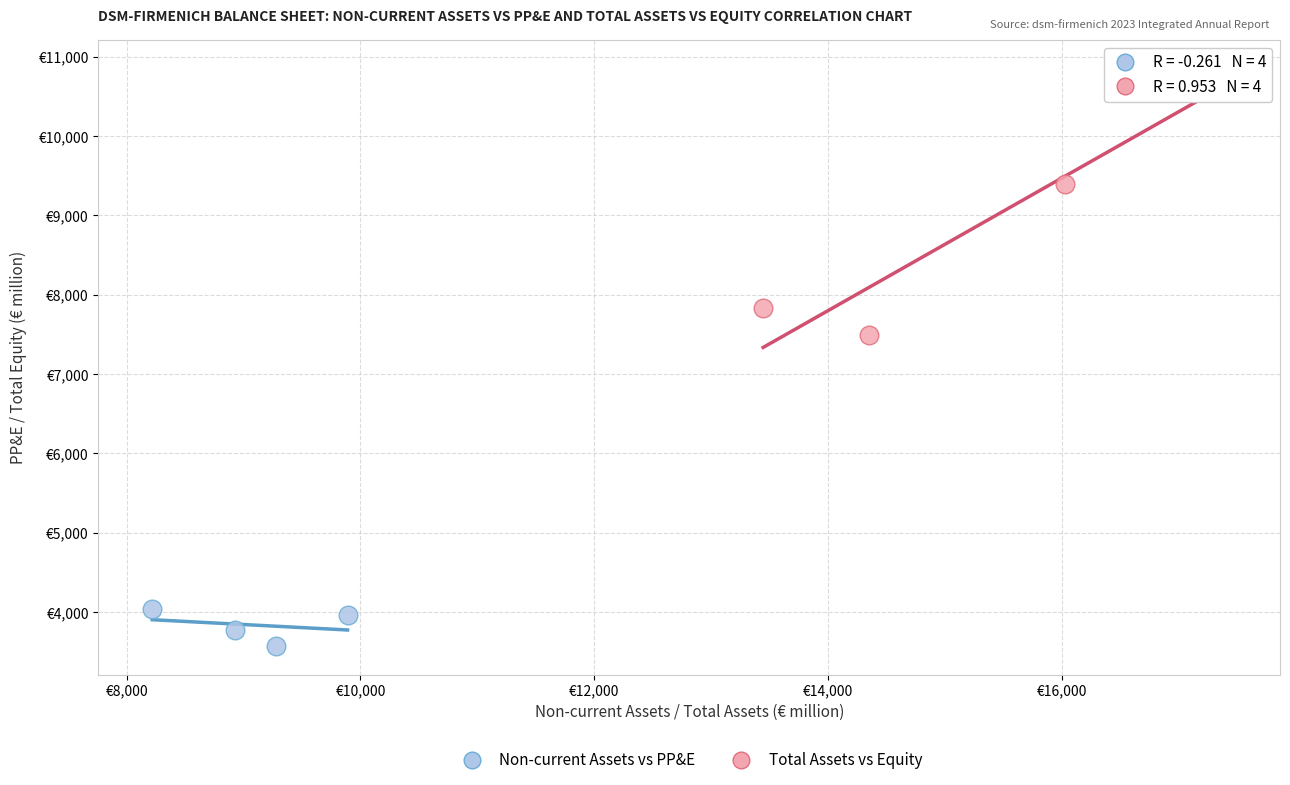

What are all the series names shown in the legend?

Non-current Assets vs PP&E, Total Assets vs Equity